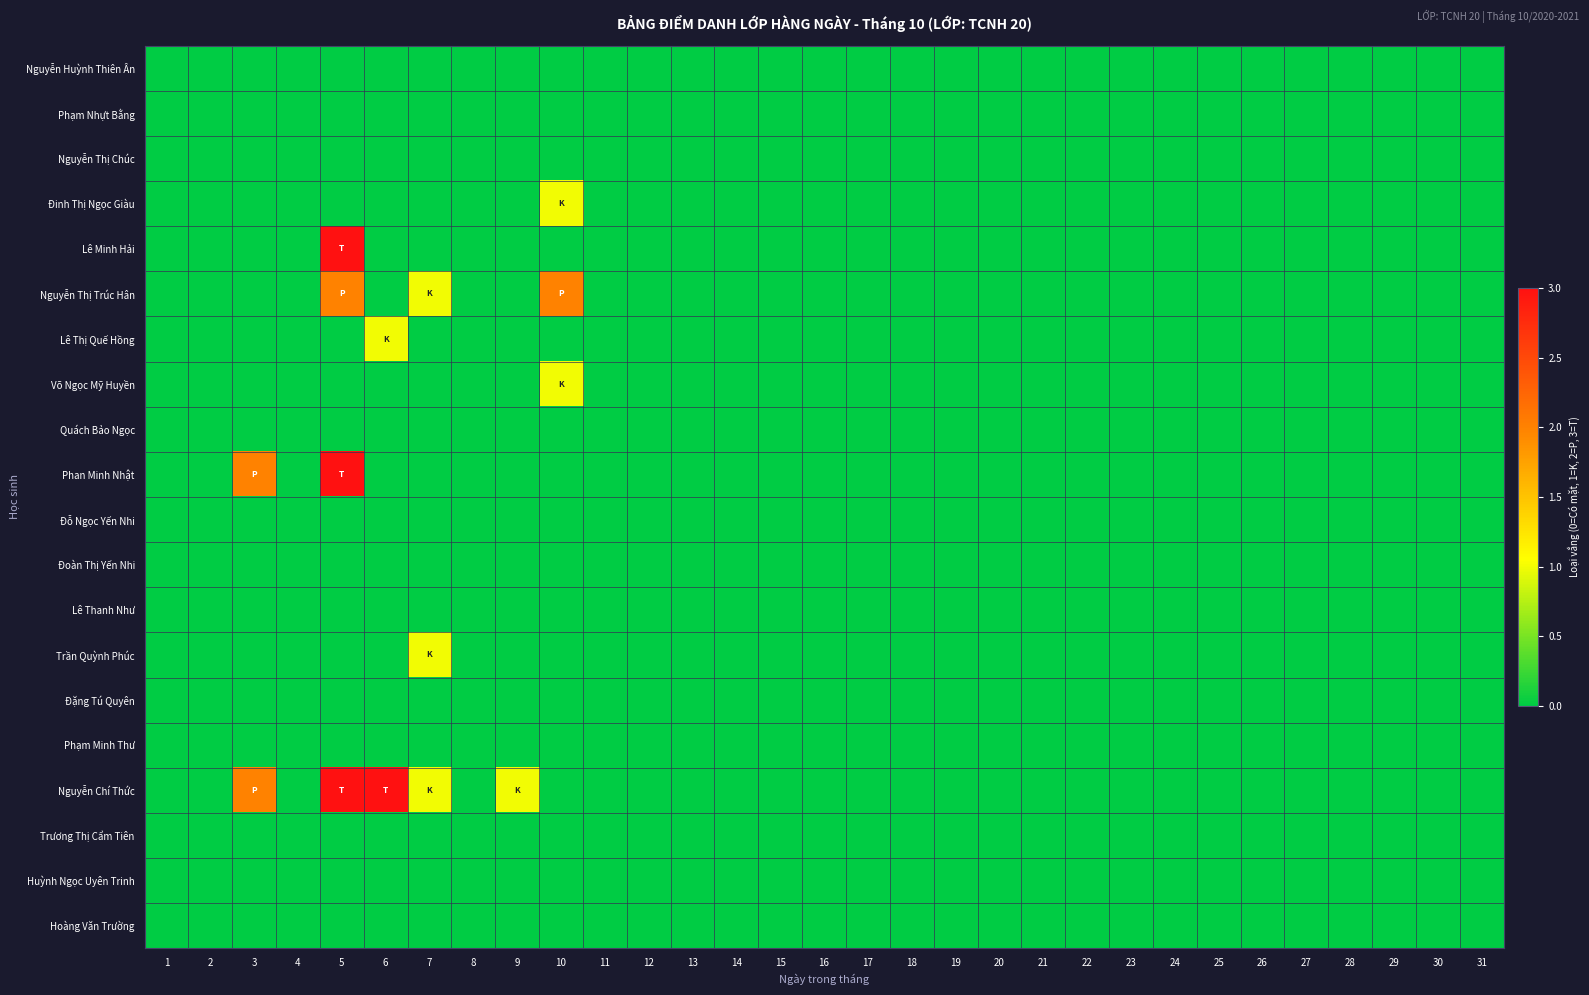

Rank the series at 28 from highest to lowest value.

Nguyễn Huỳnh Thiên Ân, Phạm Nhựt Bằng, Nguyễn Thị Chúc, Đinh Thị Ngọc Giàu, Lê Minh Hải, Nguyễn Thị Trúc Hân, Lê Thị Quế Hồng, Võ Ngọc Mỹ Huyền, Quách Bảo Ngọc, Phan Minh Nhật, Đỗ Ngọc Yến Nhi, Đoàn Thị Yến Nhi, Lê Thanh Như, Trần Quỳnh Phúc, Đặng Tú Quyên, Phạm Minh Thư, Nguyễn Chí Thức, Trương Thị Cẩm Tiên, Huỳnh Ngọc Uyên Trinh, Hoàng Văn Trường